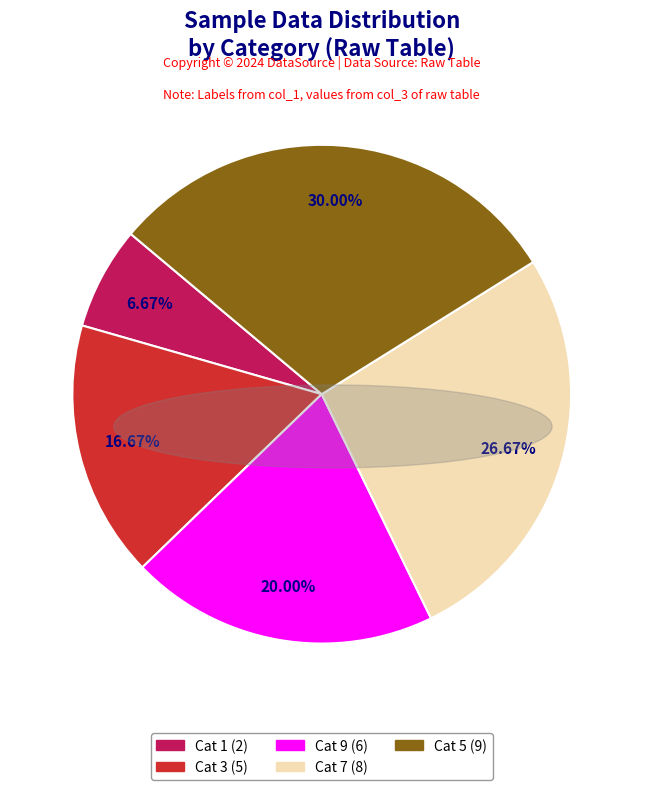

Does any single category account for the majority?

No